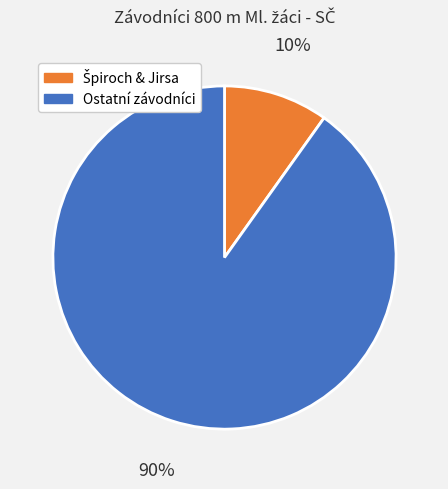

To the nearest percent, what portion does Ostatní závodníci represent?

90%